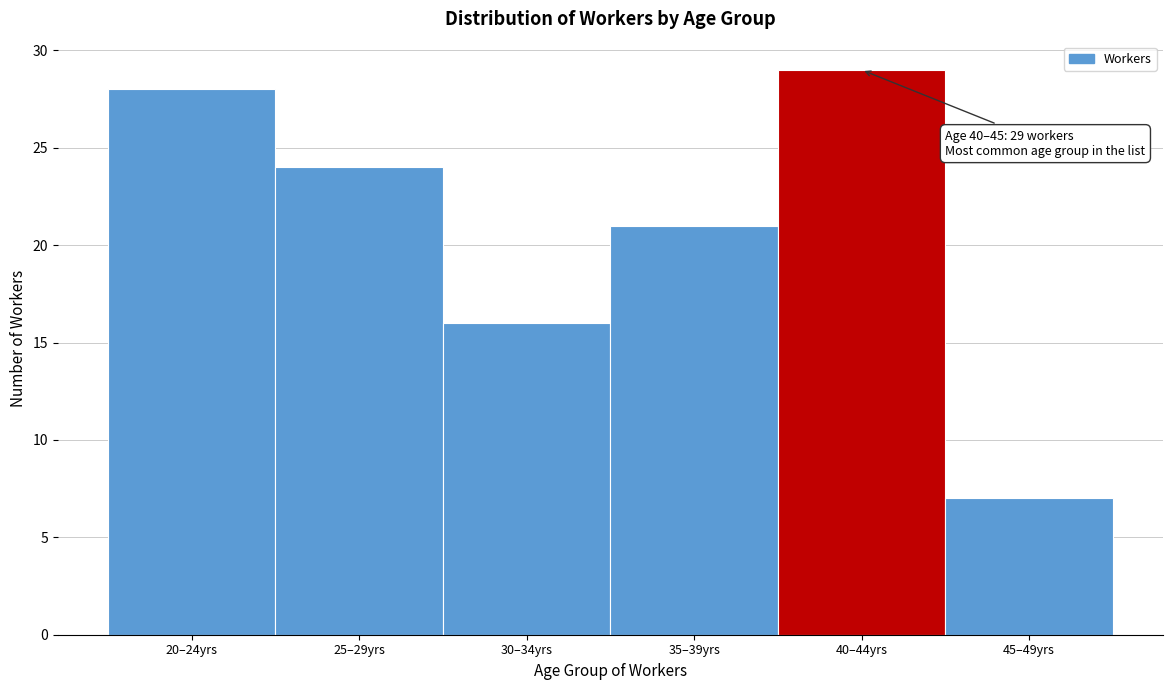

Reading left to right, transcribe all the data shown in this chart.

20–24yrs=28	25–29yrs=24	30–34yrs=16	35–39yrs=21	40–44yrs=29	45–49yrs=7